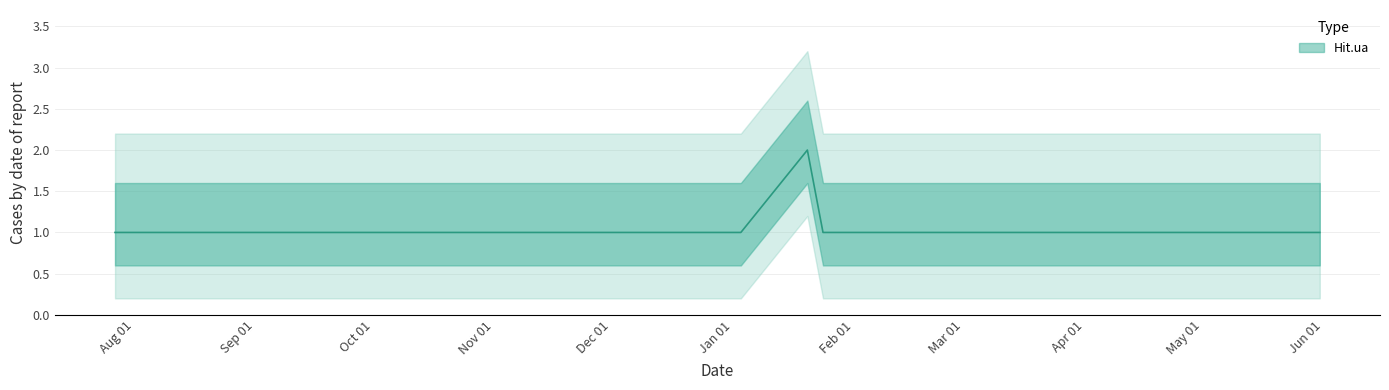

What is the greatest value displayed?

2